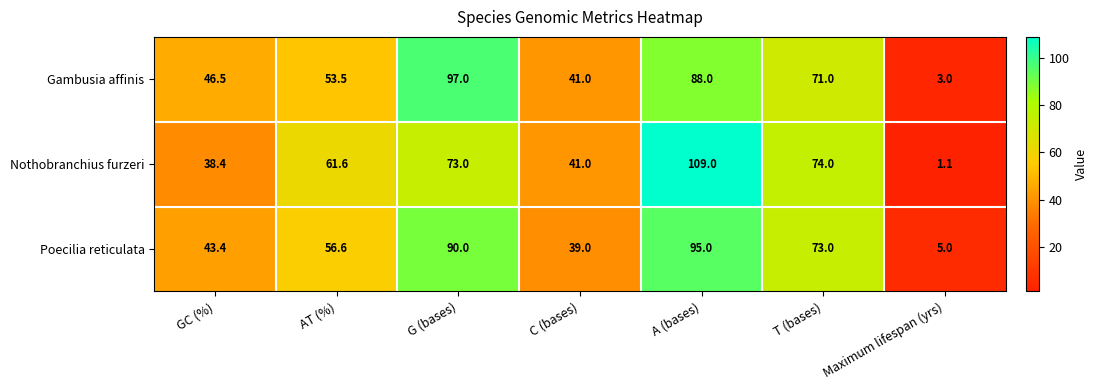

Is the value of Poecilia reticulata at Maximum lifespan (yrs) greater than the value of Nothobranchius furzeri at Maximum lifespan (yrs)?

Yes